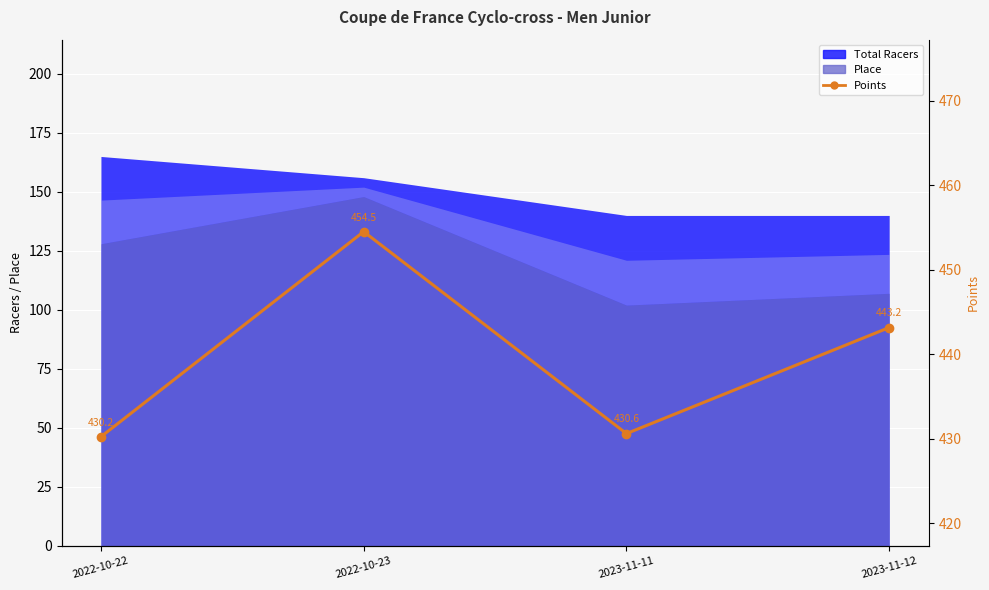

What is the label of the 3rd point from the left?

2023-11-11